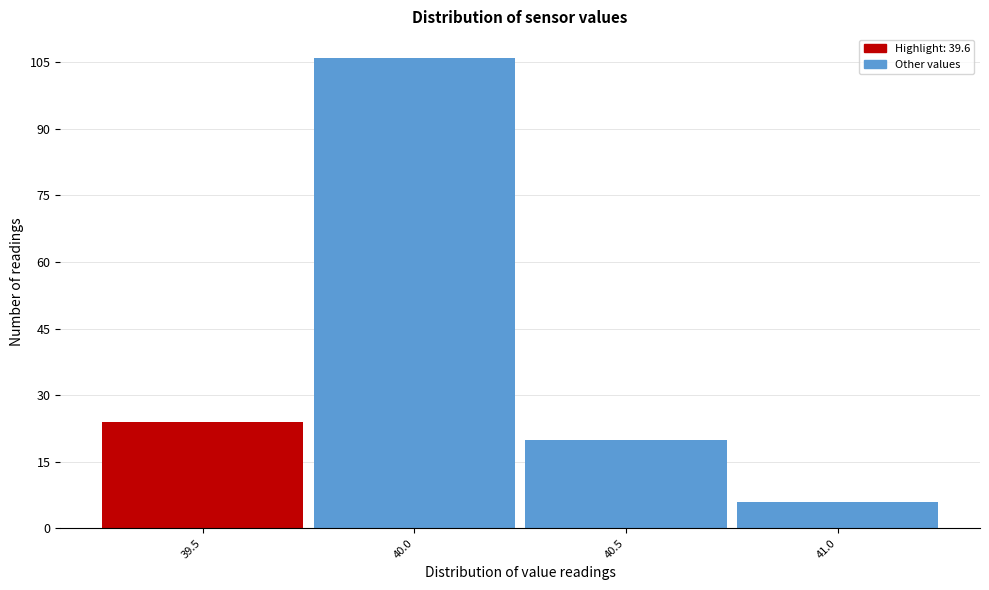

Reading left to right, transcribe this chart: for each bar, give the range it covers on the x-axis and its height. The values are not printed on the chart, so give them approximately, as read against the axis.

39.25 to 39.75: 24
39.75 to 40.25: 106
40.25 to 40.75: 20
40.75 to 41.25: 6